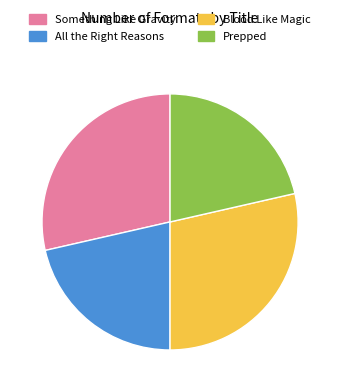

True or false: Prepped accounts for 21% of the total.

True